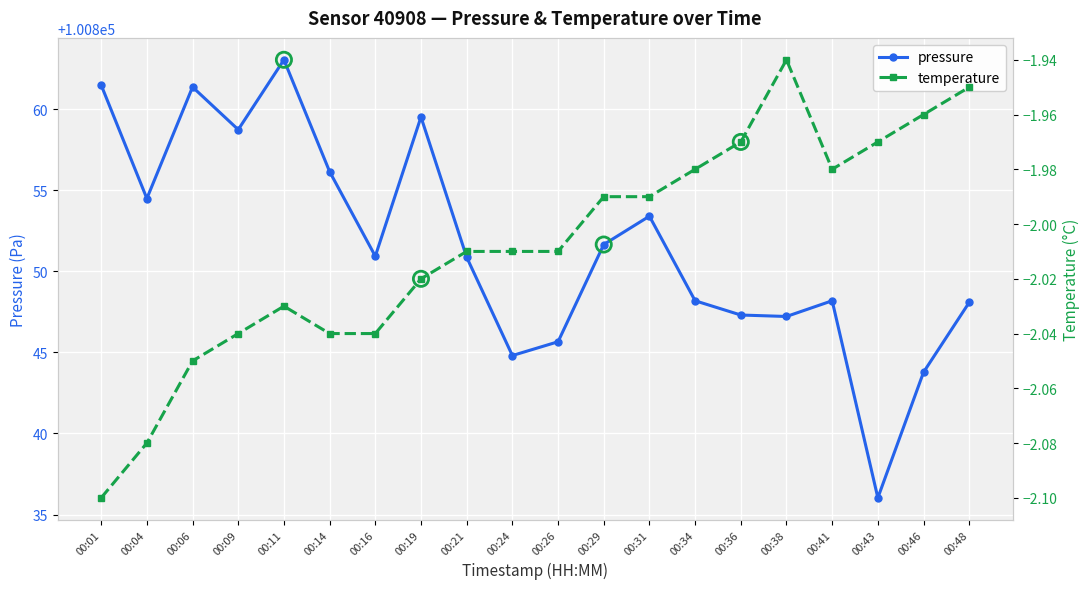

Is the value of temperature at 00:04 greater than the value of pressure at 00:09?

No